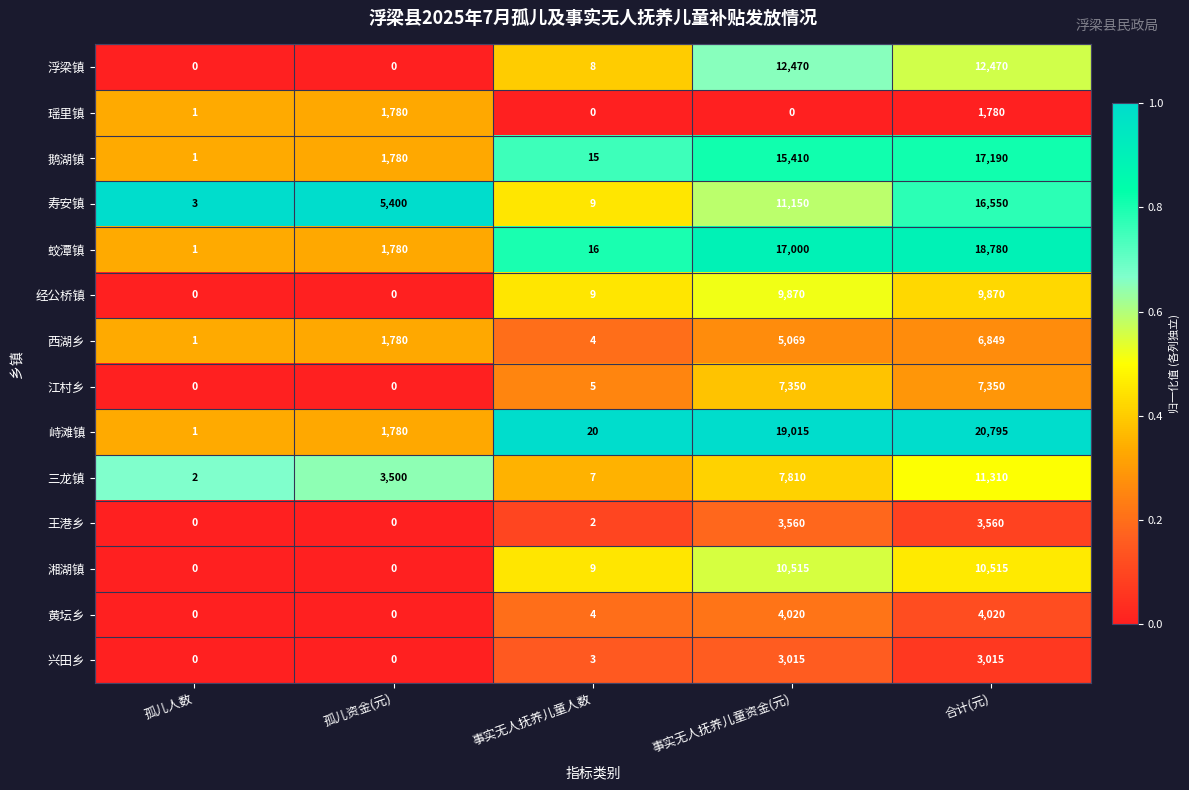

Rank the series by their maximum value, from lowest to highest.

瑶里镇, 兴田乡, 王港乡, 黄坛乡, 西湖乡, 江村乡, 经公桥镇, 湘湖镇, 三龙镇, 浮梁镇, 寿安镇, 鹅湖镇, 蛟潭镇, 峙滩镇